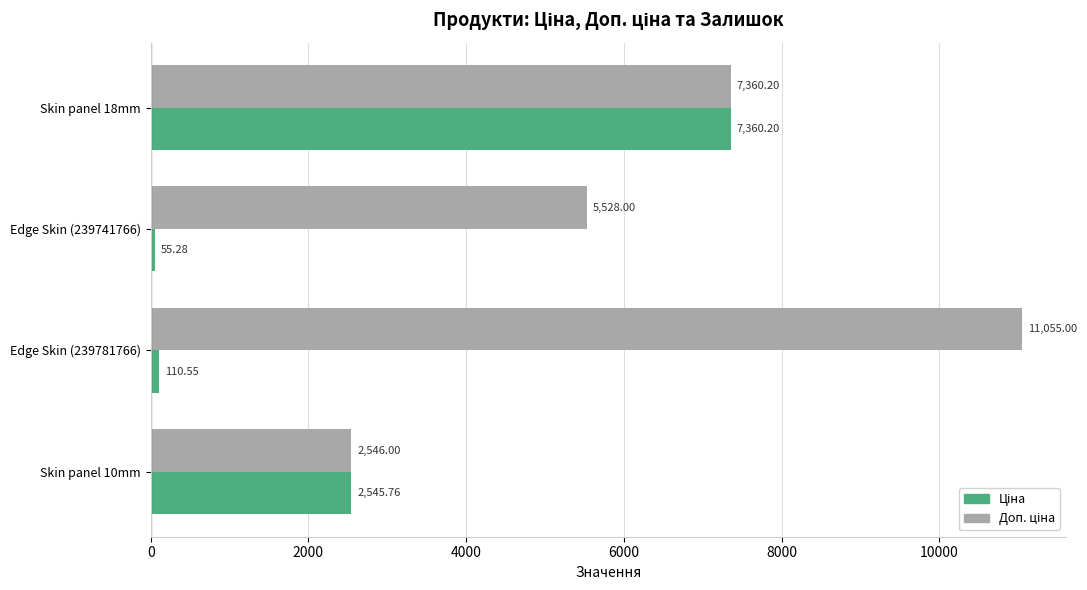

At which category is the sum across all series the highest?

Skin panel 18mm